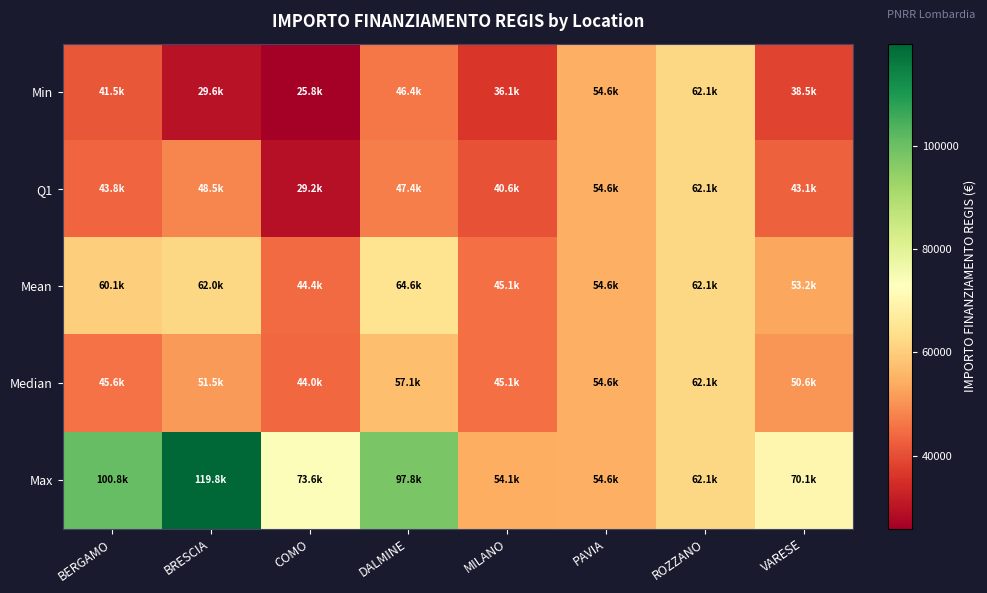

At how many categories does at least one series exceed 54507?

7